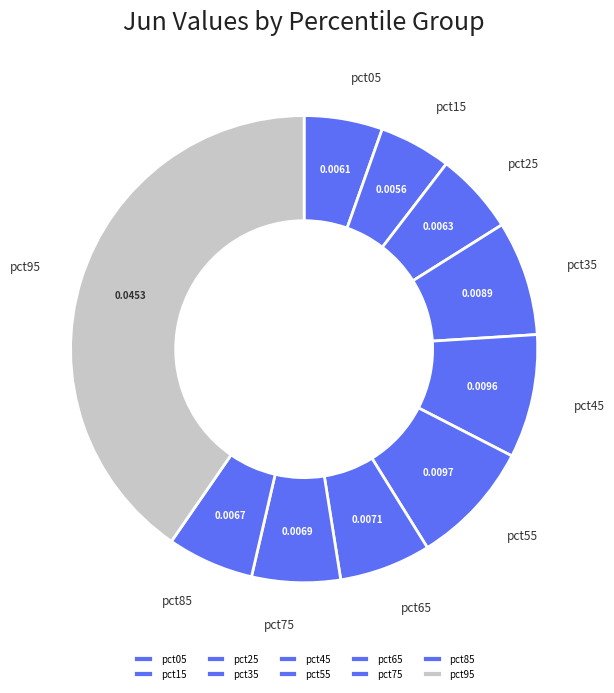

Between pct15 and pct55, which is larger?

pct55